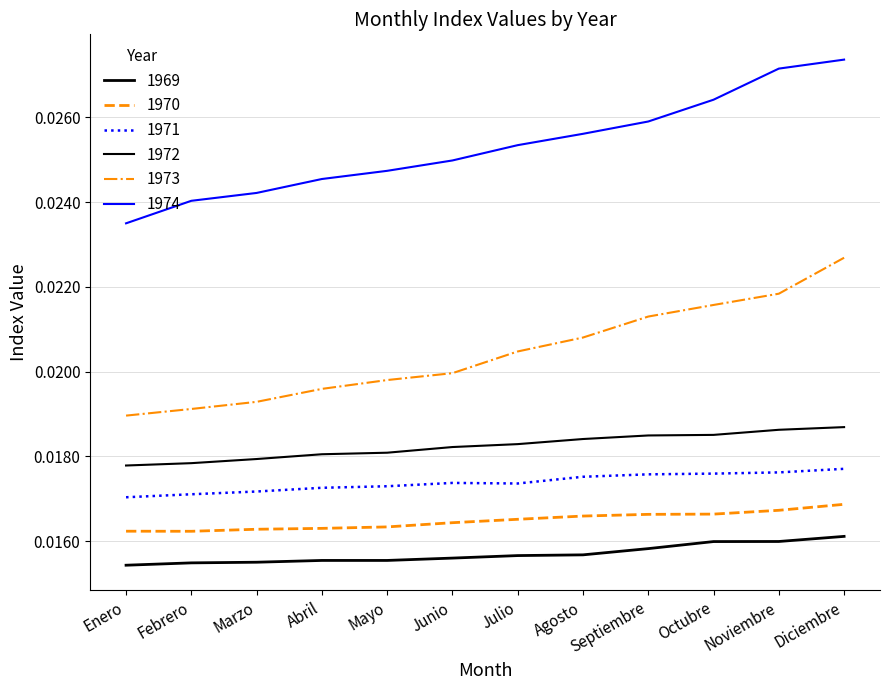

What is the label of the 11th point from the left?

Noviembre